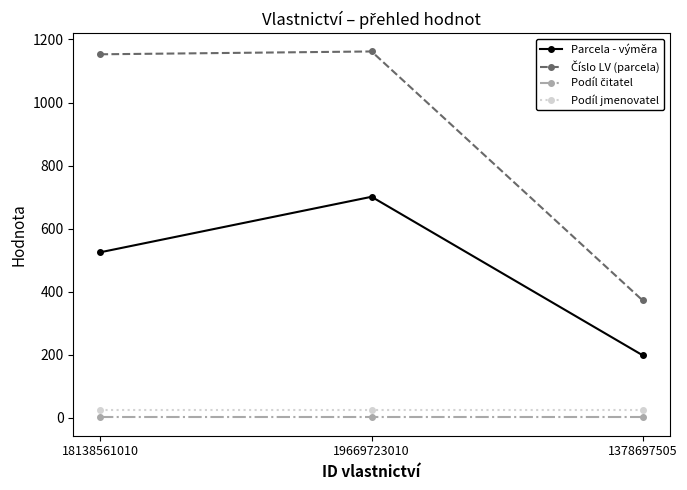

At how many categories does at least one series exceed 641?

2